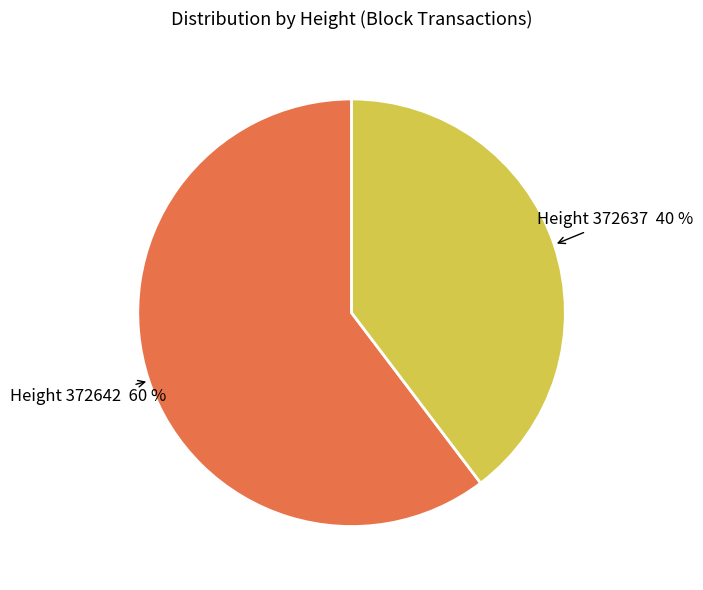

Is there a majority slice in this chart?

Yes